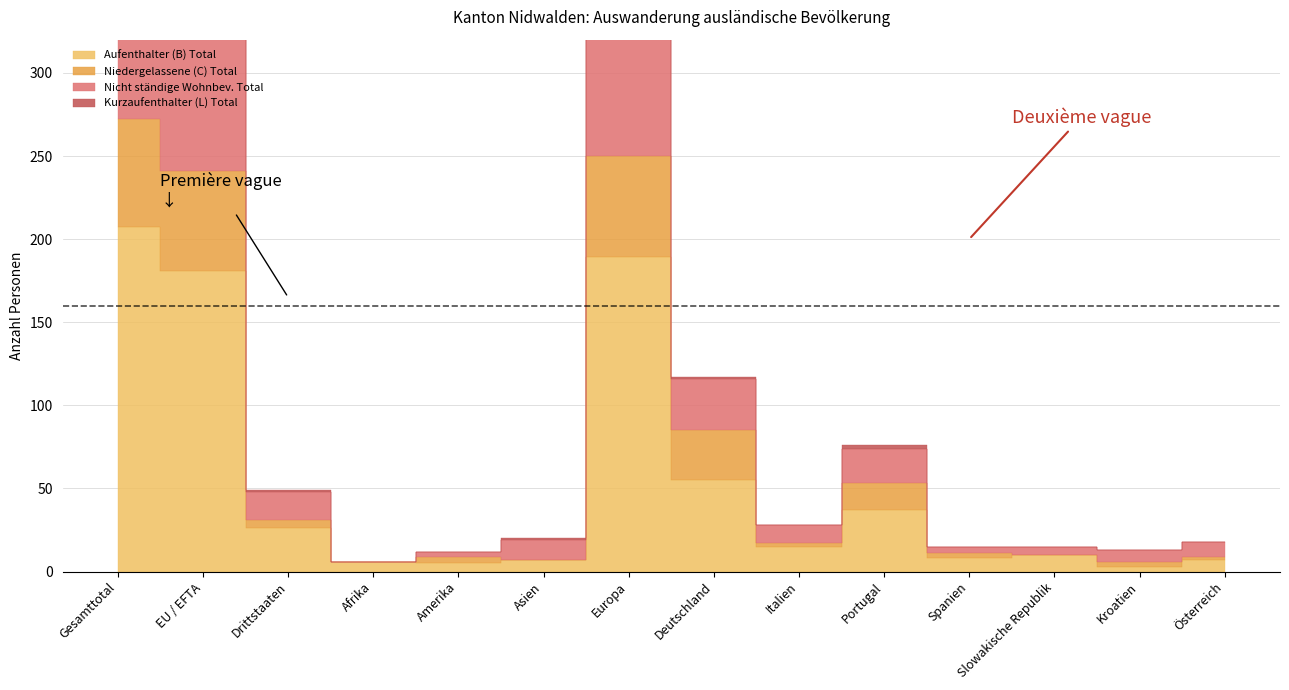

Which category has the lowest value in the Kurzaufenthalter (L) Total series?

Afrika